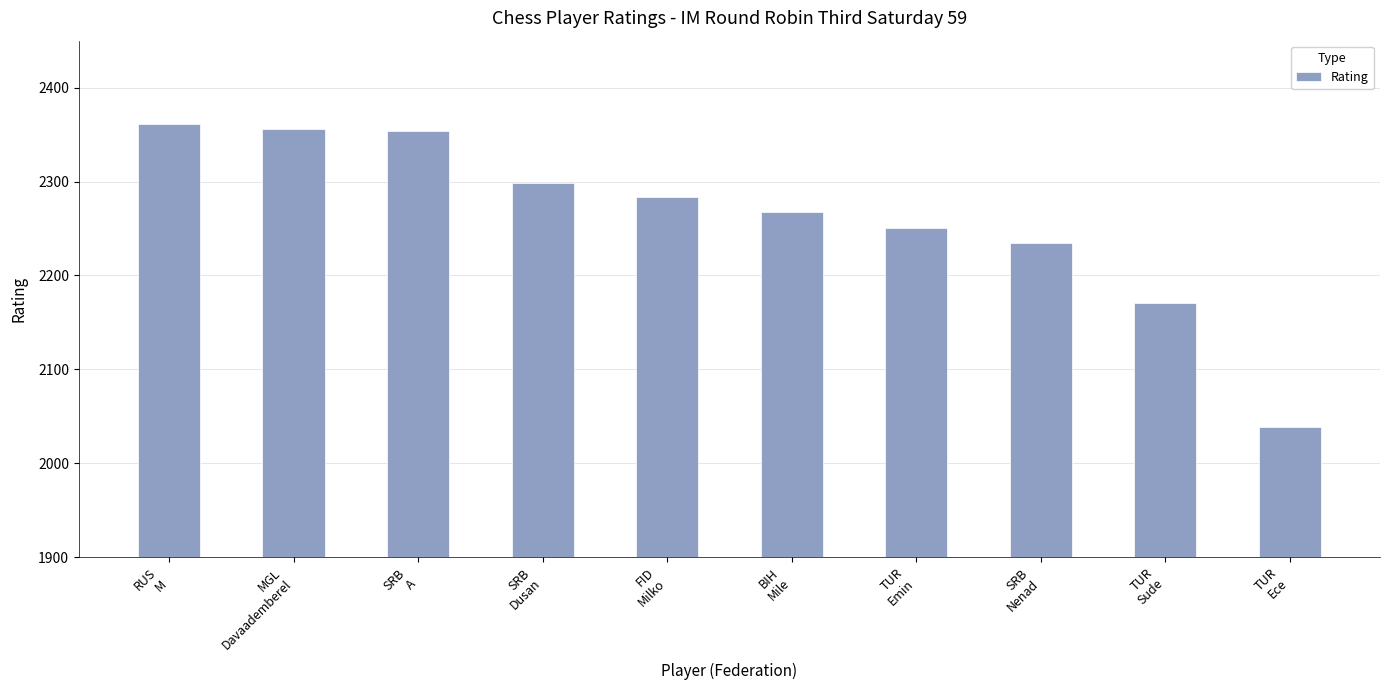

Count the number of data series in this chart.

1